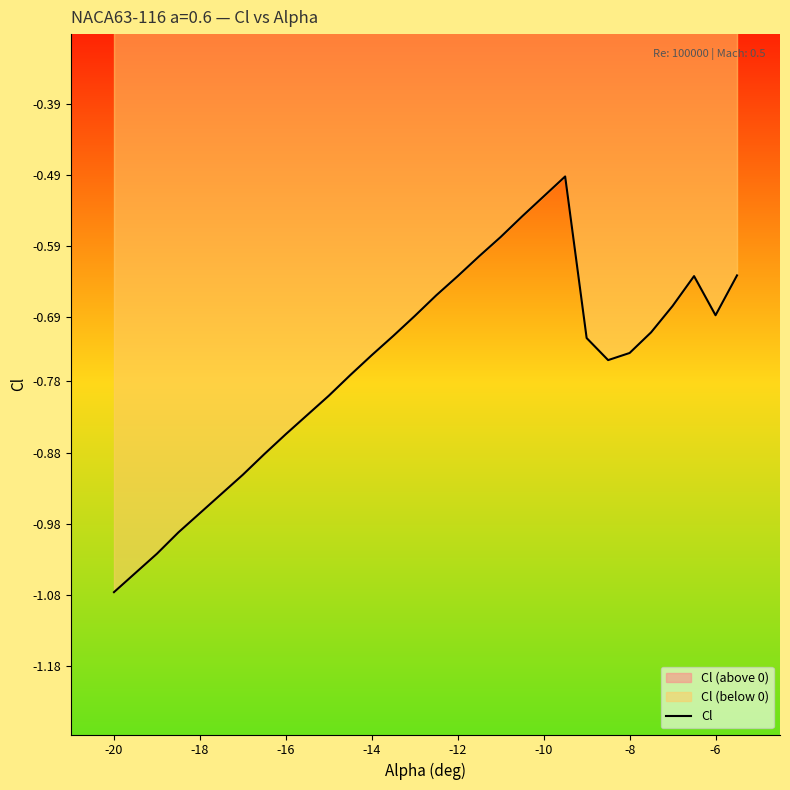

How many lines are shown in the chart?

1